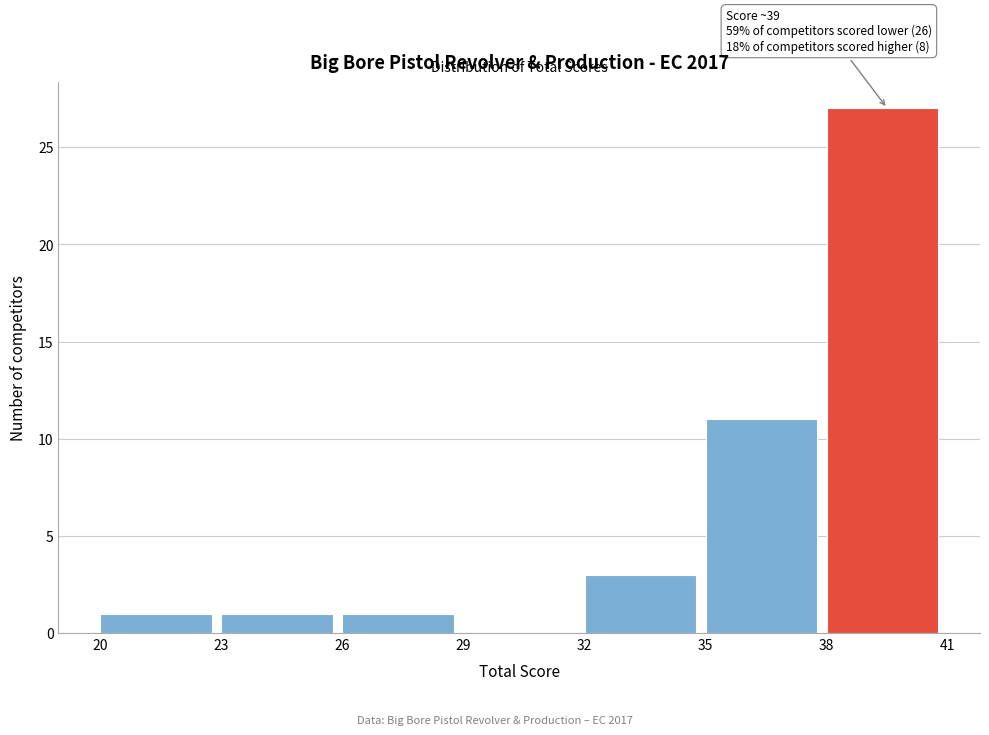

Which range on the x-axis has the tallest bar?

38 to 41